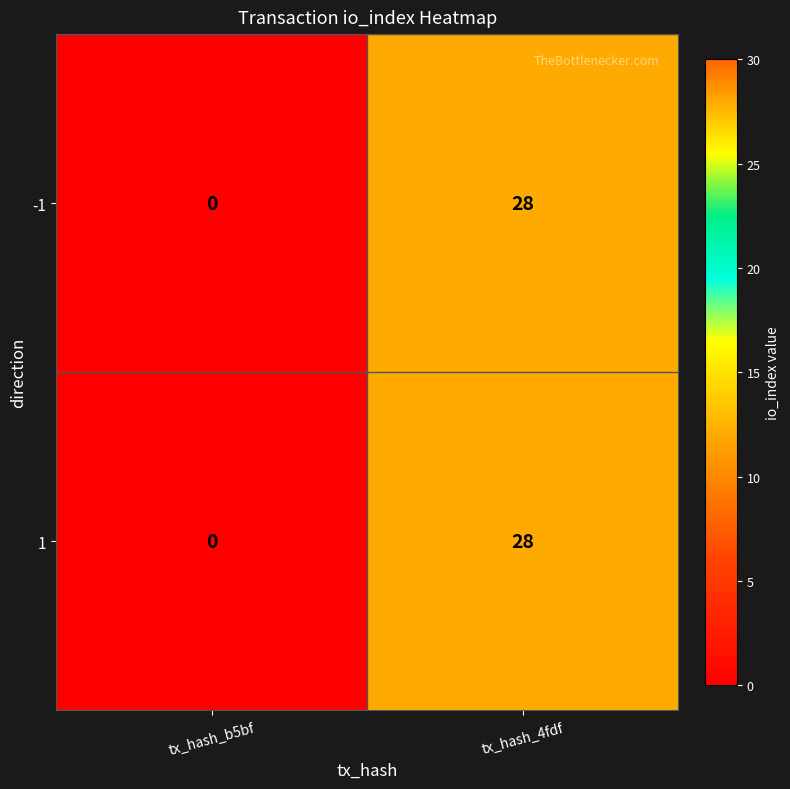

True or false: 1 has a value of 19 at tx_hash_4fdf.

False